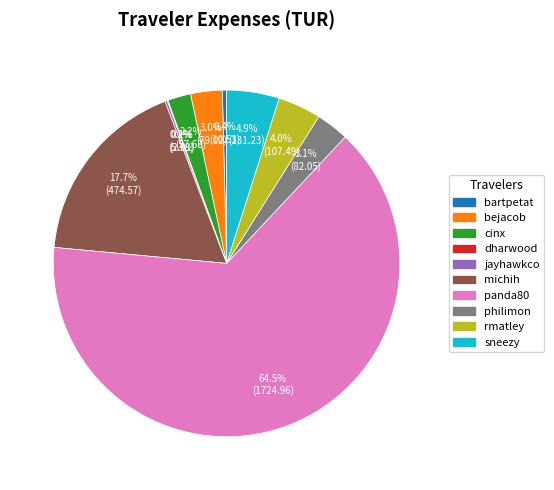

What portion of the pie excludes philimon?

96.9%